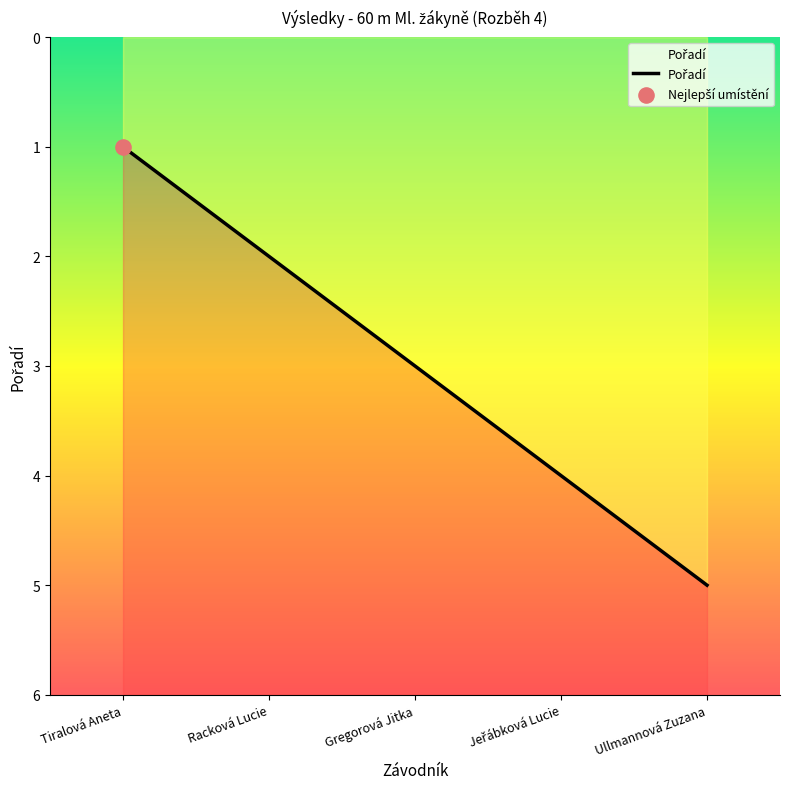

Between Gregorová Jitka and Jeřábková Lucie, which is larger?

Jeřábková Lucie